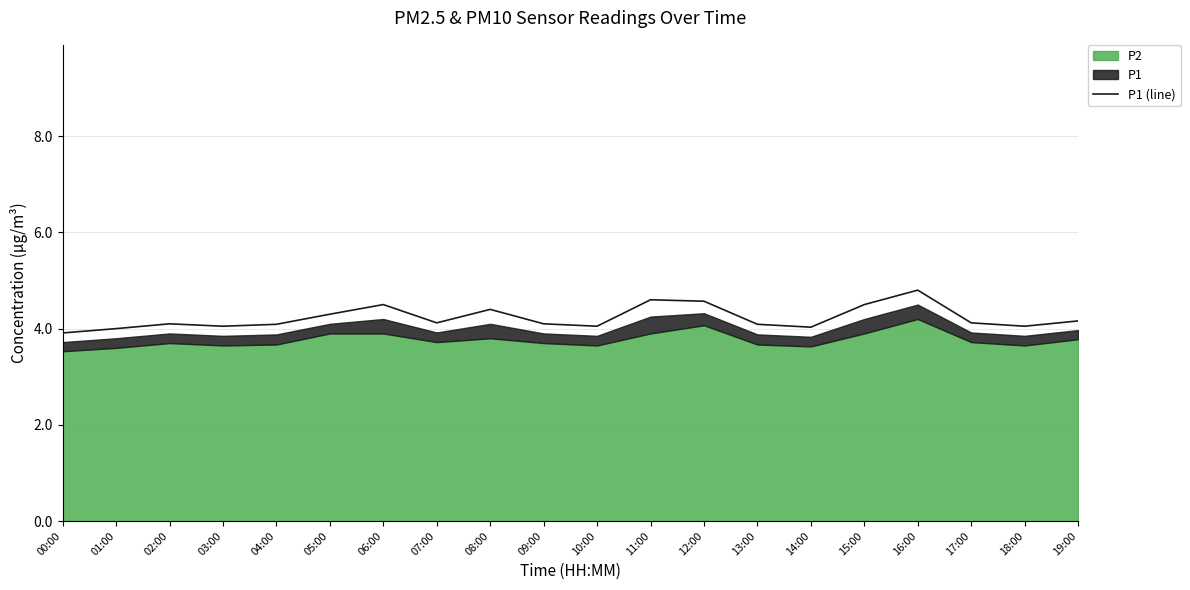

At which category does the data reach its first local peak?

02:00